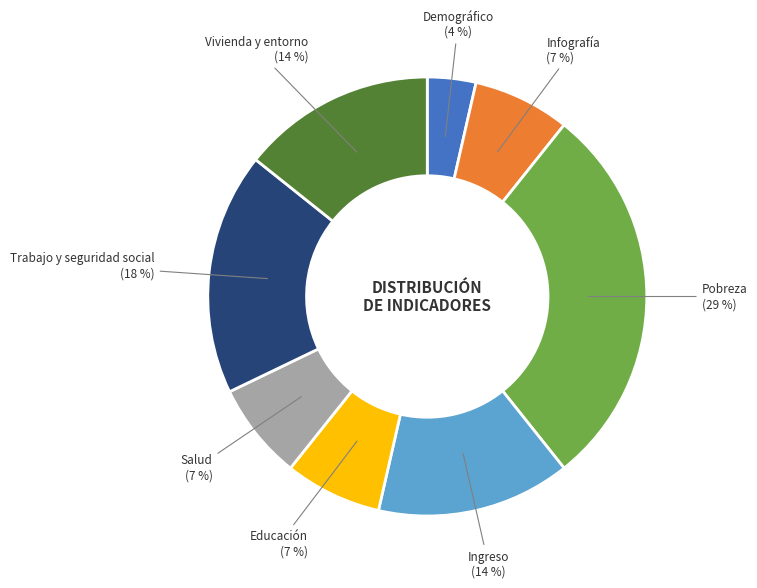

Which slice is the largest?

Pobreza